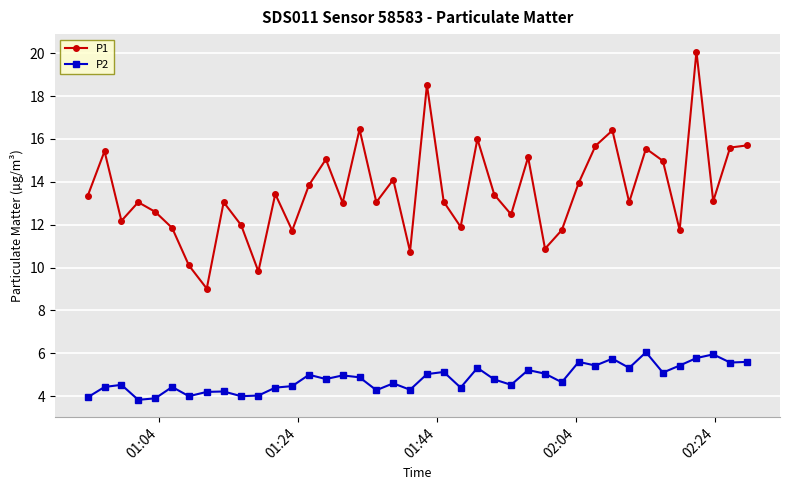

What is the minimum value shown in the chart?

3.8